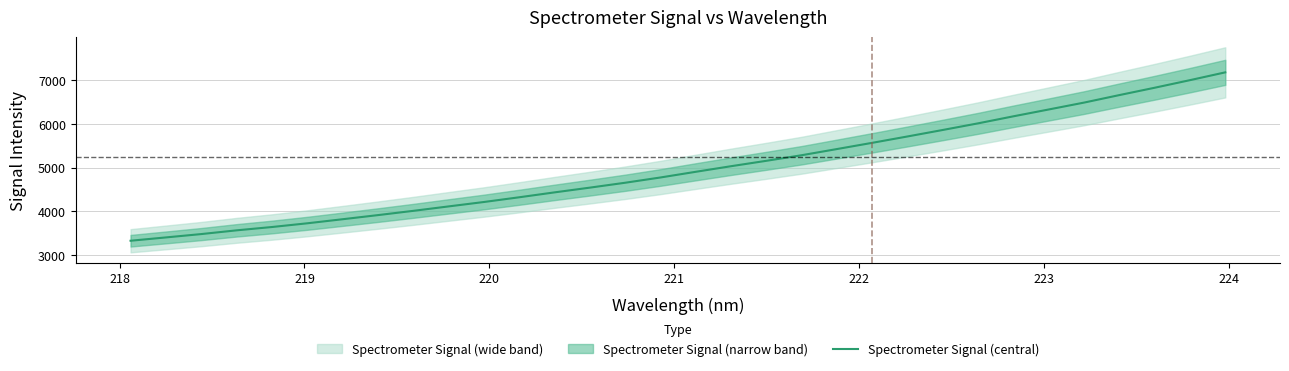

What is the highest value of the Spectrometer Signal (central) series?

7181.6